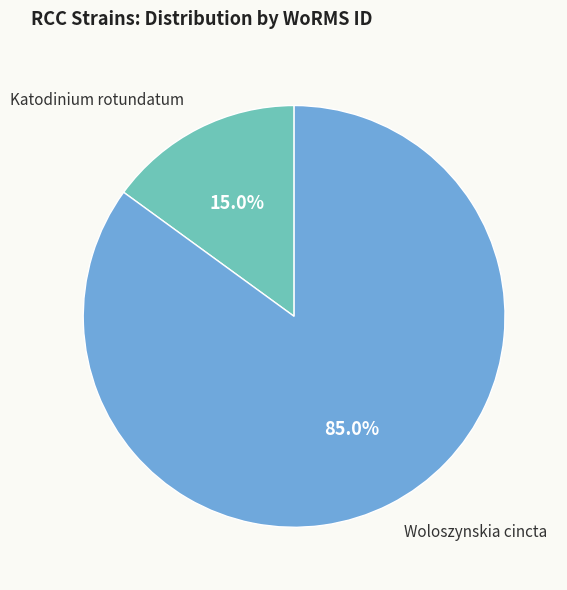

Does any single category account for the majority?

Yes